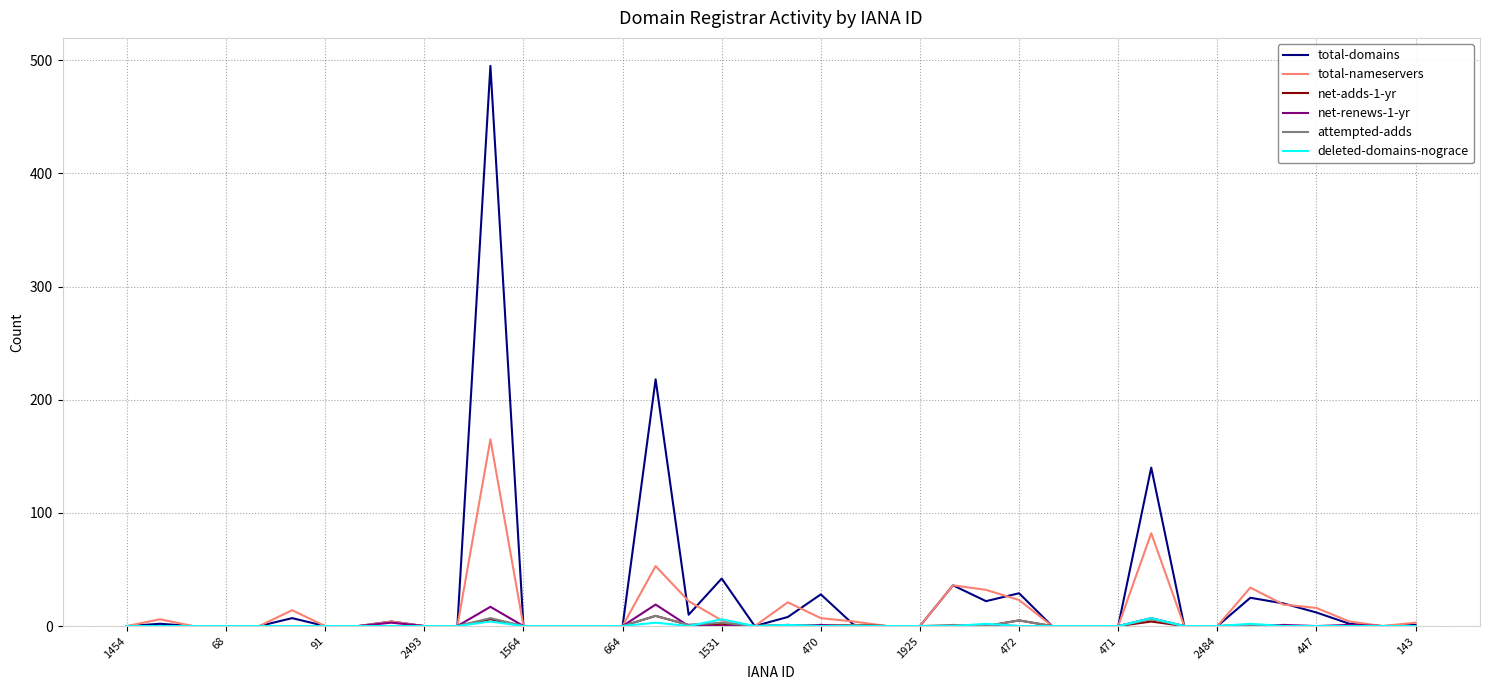

Count the attempted-adds values in the range 0 to 1.

35